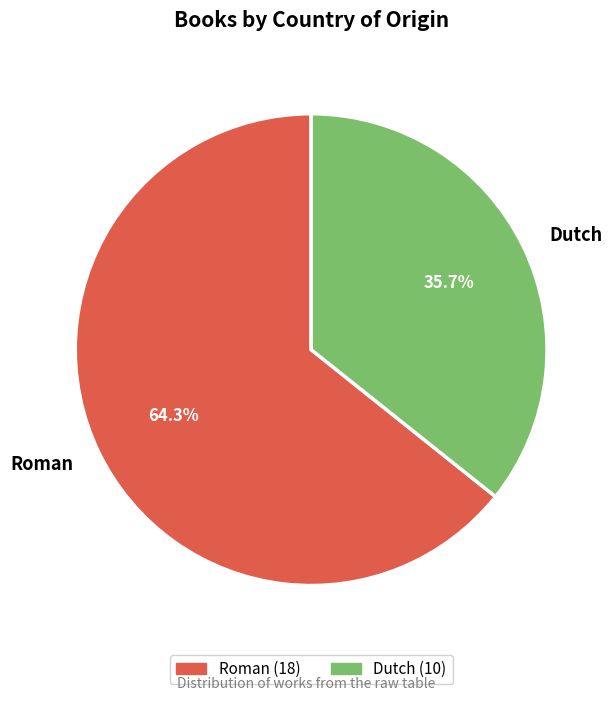

How many segments does this pie chart have?

2